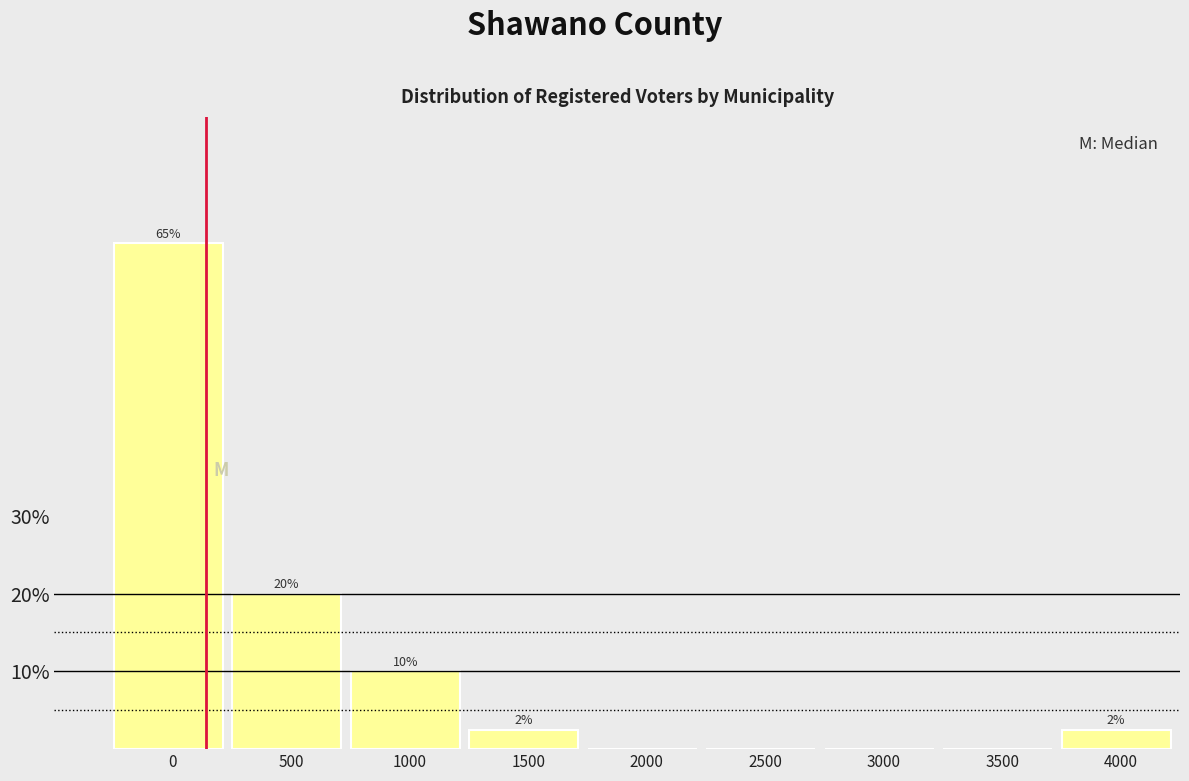

At which label is the value closest to 32?

500